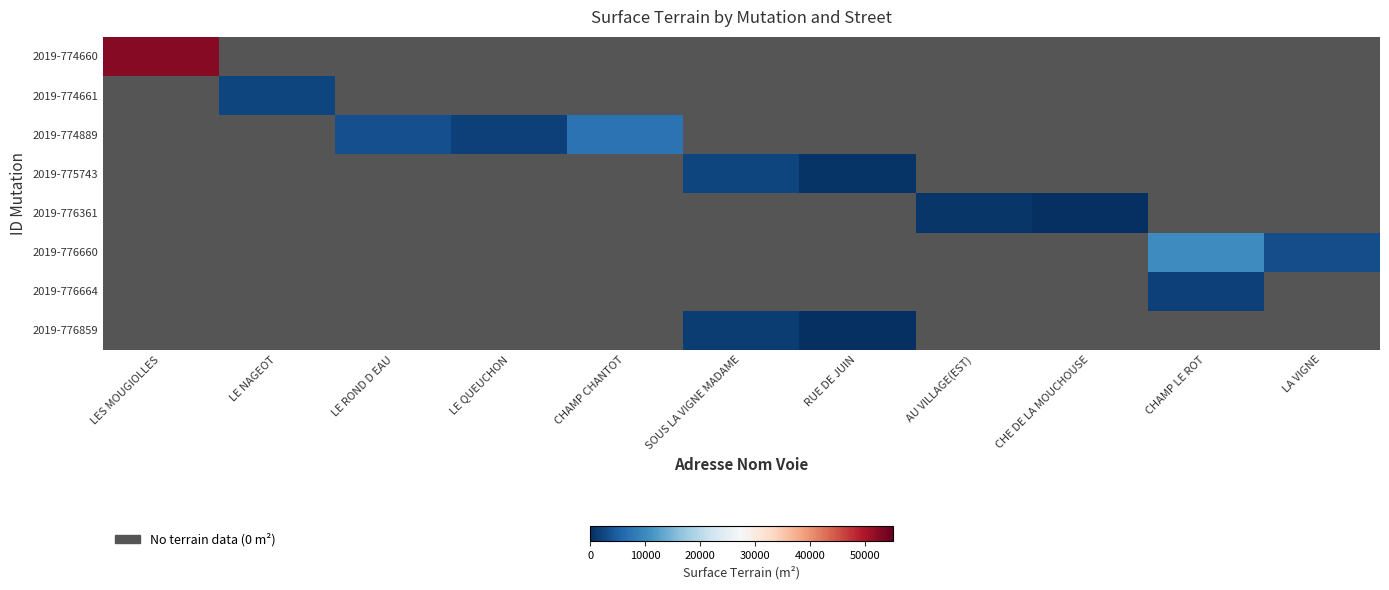

The 2019-776664 series shows 0.5 at LE QUEUCHON. True or false?

False